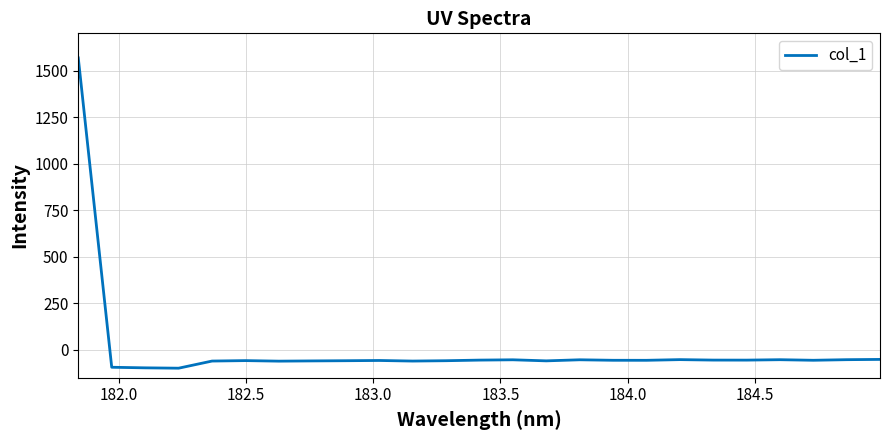

What is the greatest value displayed?

1568.1